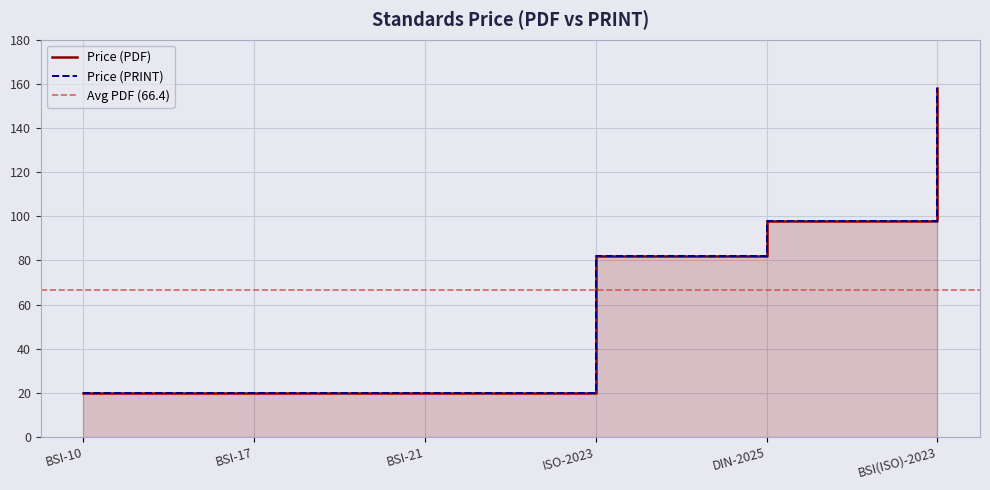

Read the Price (PRINT) value at BSI-21.

20.0